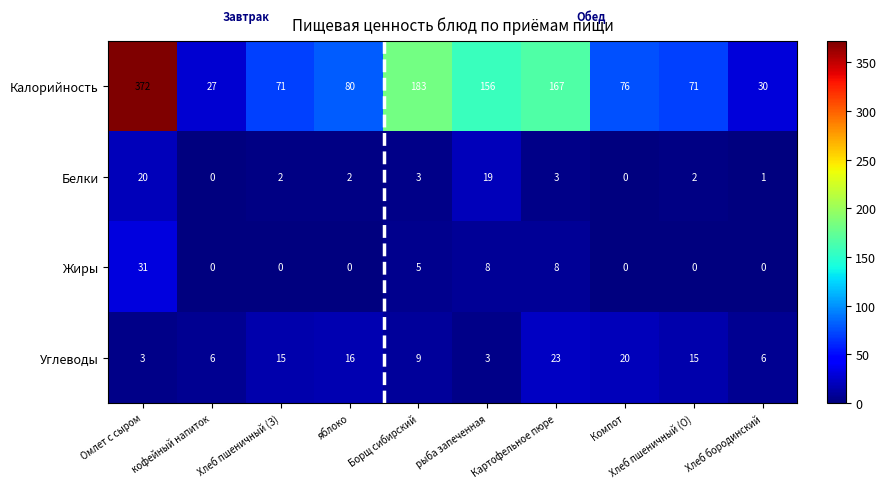

What is the total value across all series at Картофельное пюре?

201